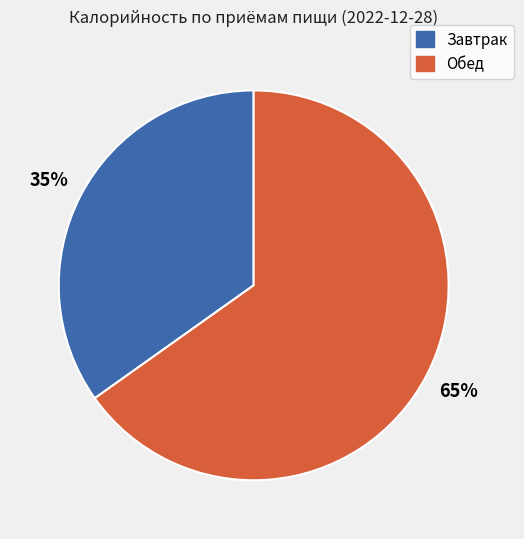

To the nearest percent, what is the average slice percentage?

50%